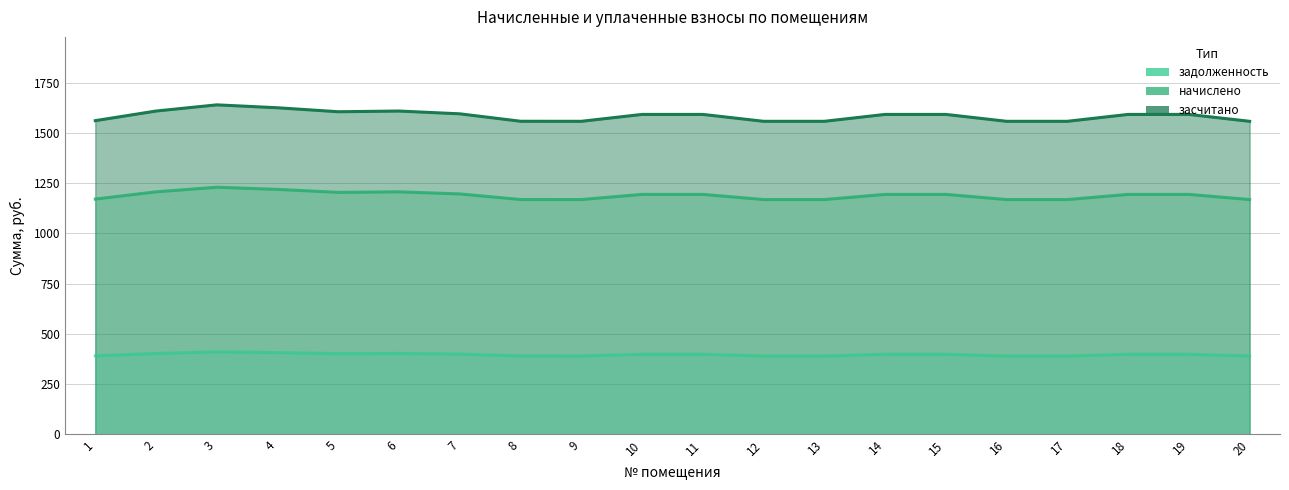

What is the value of the начислено point at the 17th from the left?

1168.8